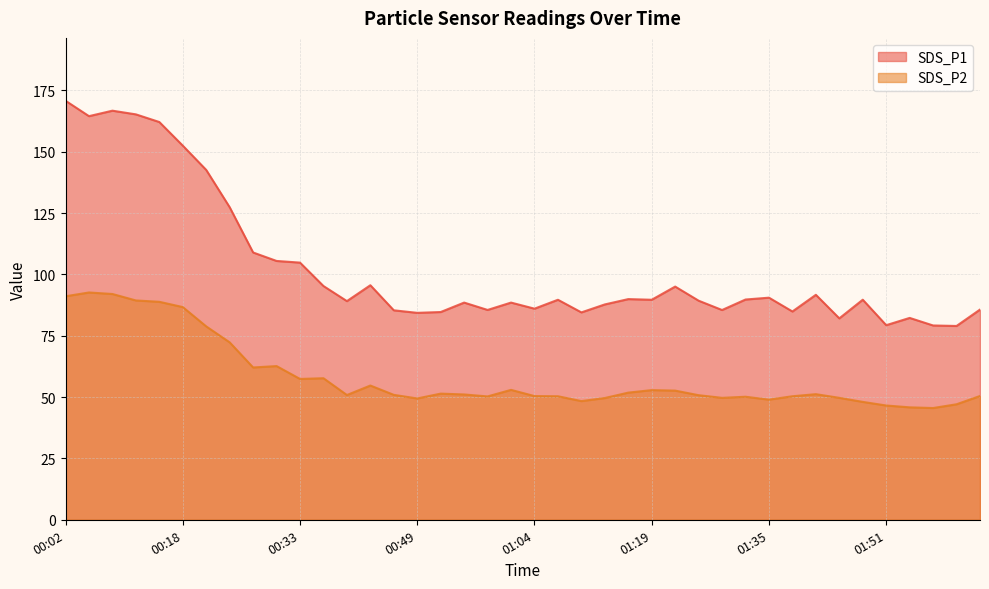

In SDS_P1, how many points are higher than both neighbors (excluding endpoints)?

11